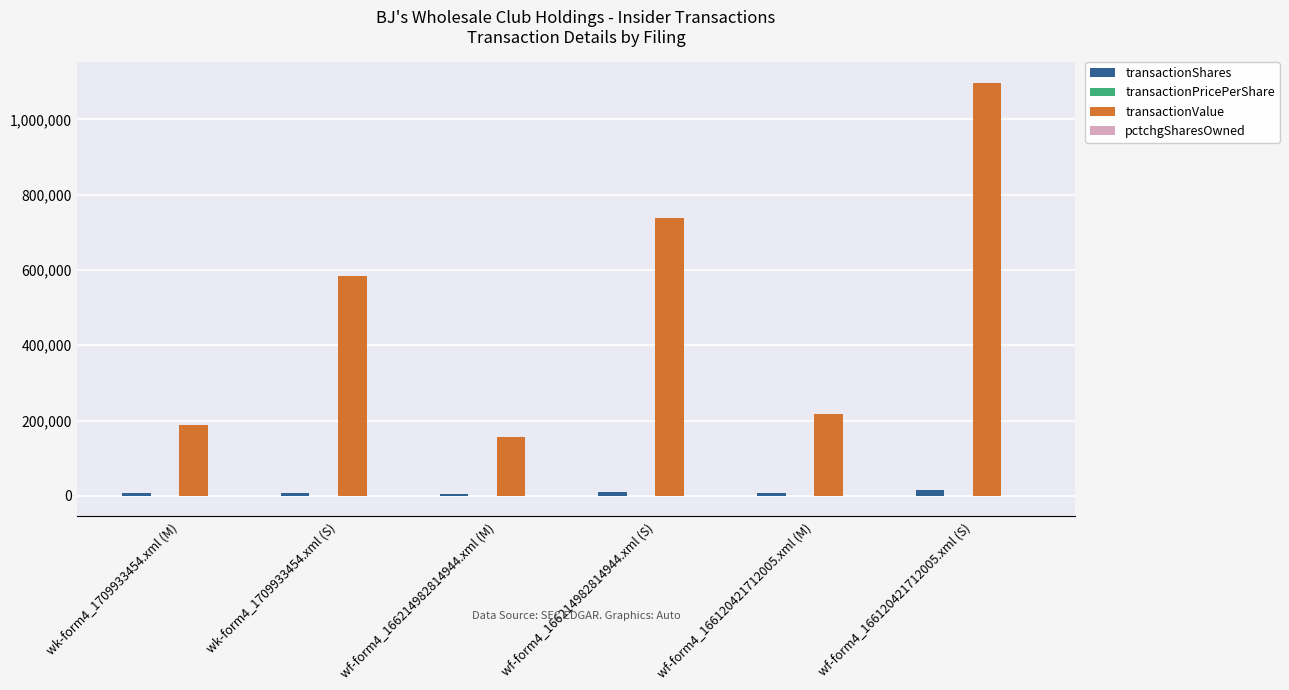

What is the sum of all transactionValue values?

2980911.0